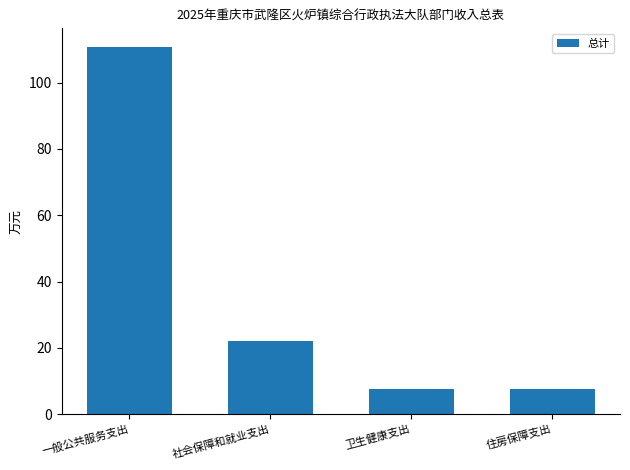

Approximately how many times larger is the value at 社会保障和就业支出 compared to 住房保障支出?

2.9